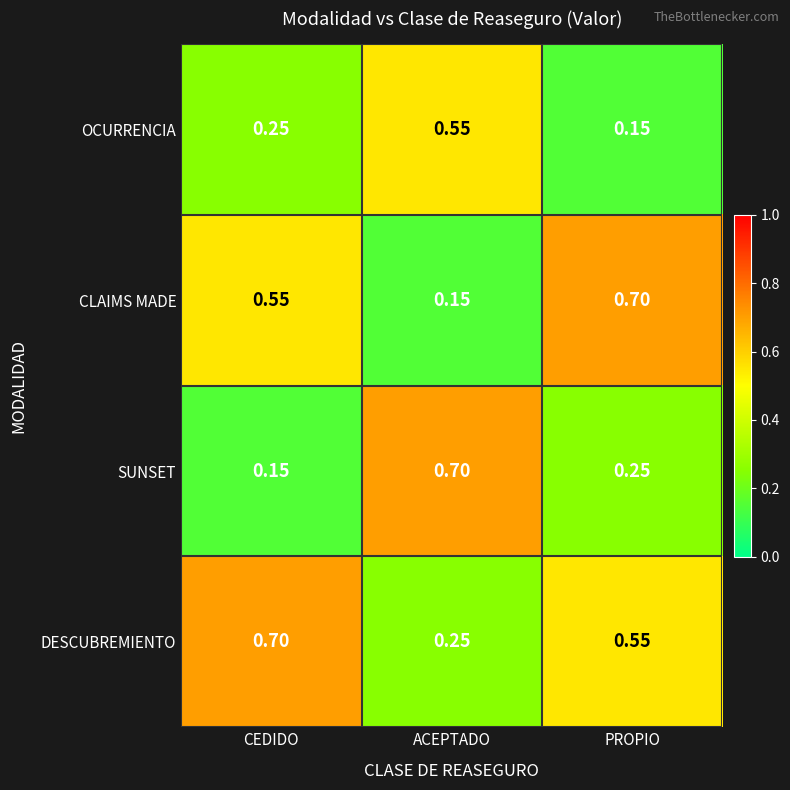

Between CEDIDO and ACEPTADO, which series saw the biggest shift?

SUNSET